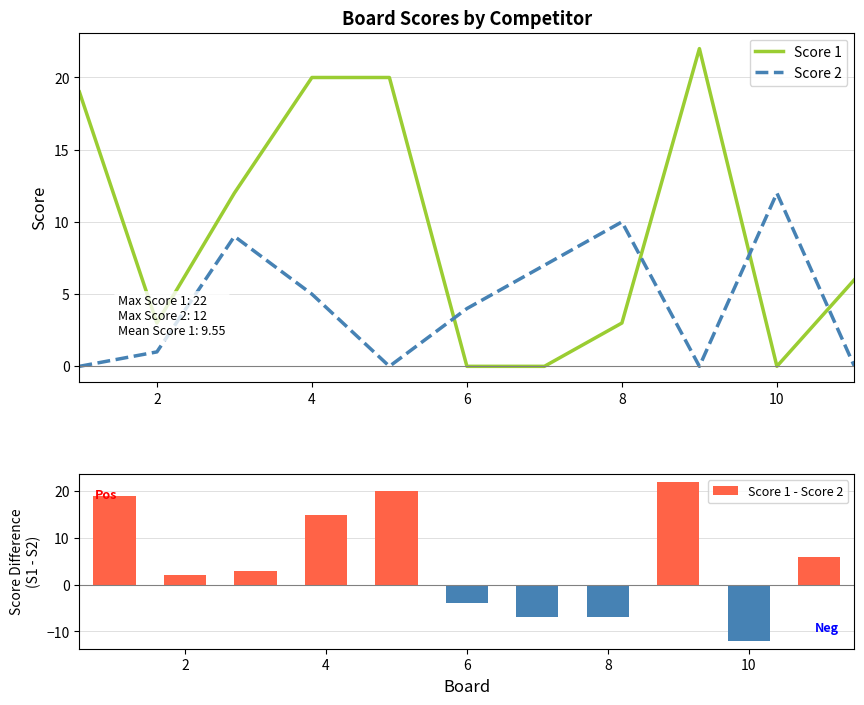

How many categories are shown in the chart?

11